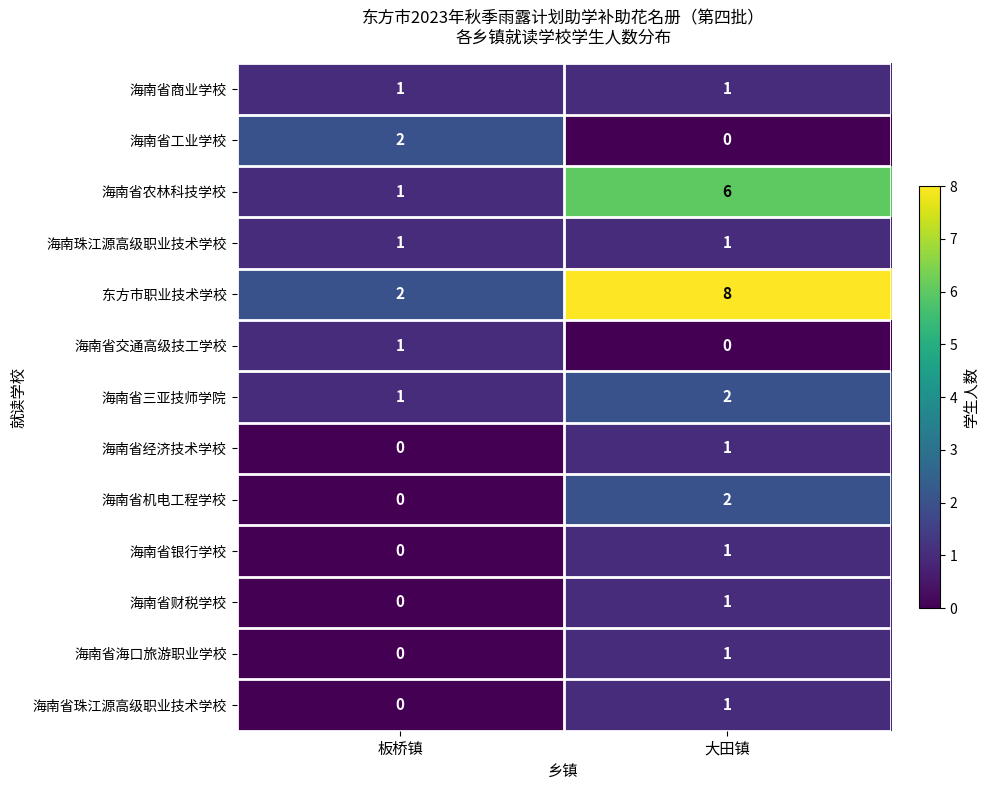

At which category is the sum across all series the highest?

大田镇